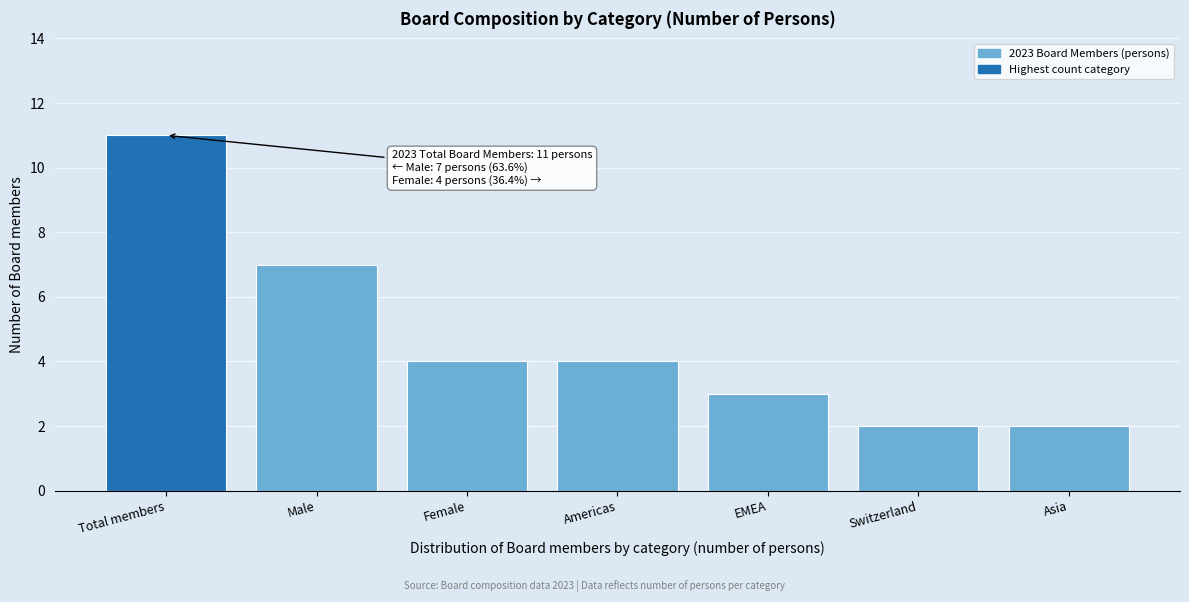

Reading left to right, what are all the values shown in this chart?

Total members=11	Male=7	Female=4	Americas=4	EMEA=3	Switzerland=2	Asia=2